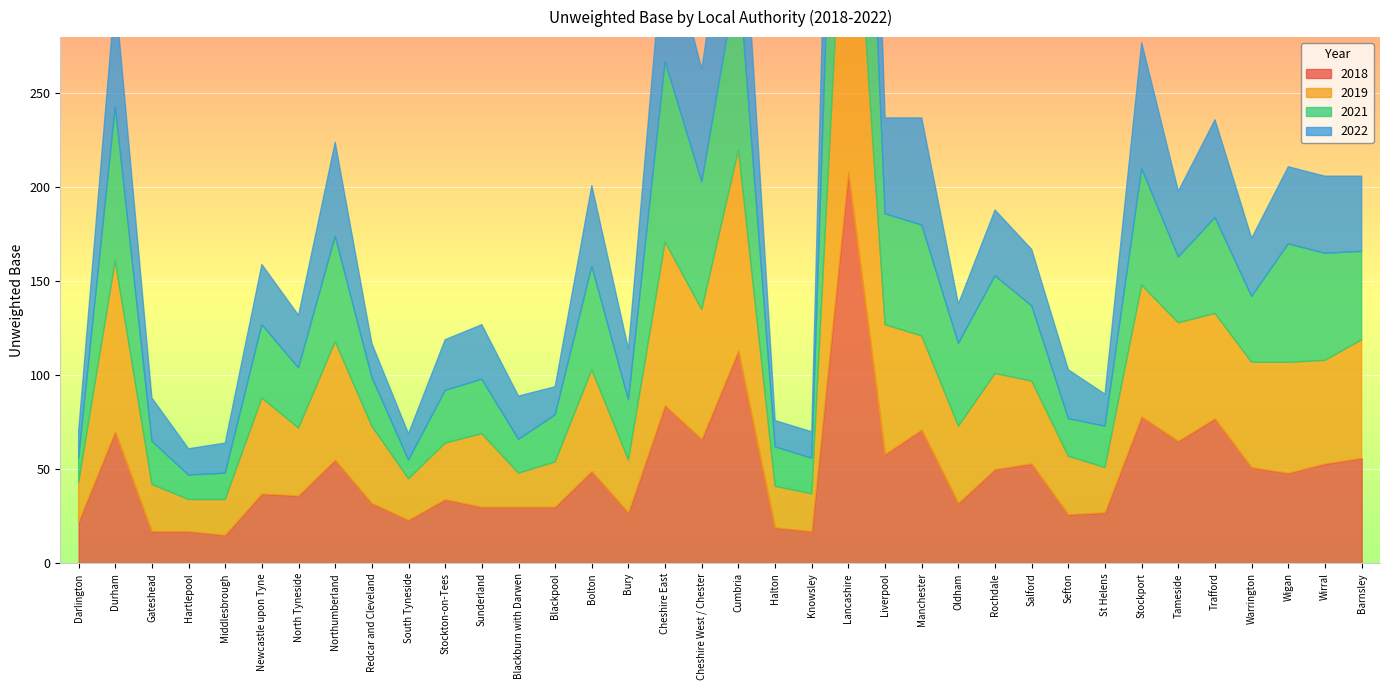

Which category has the lowest value across all series?

South Tyneside